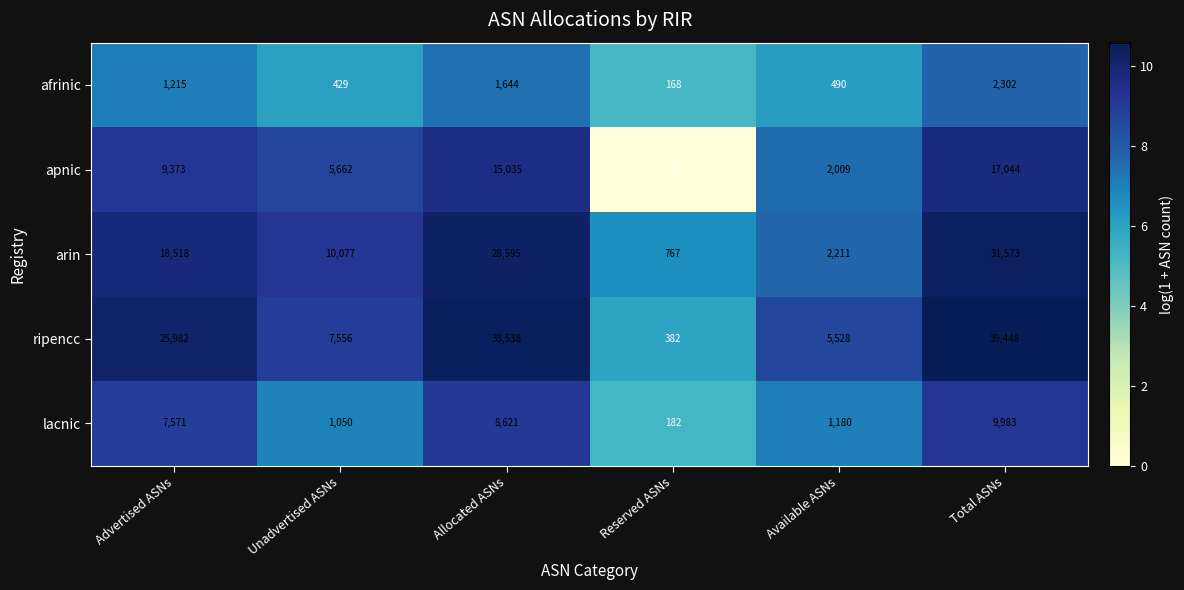

What is the total value across all series at Allocated ASNs?

87433